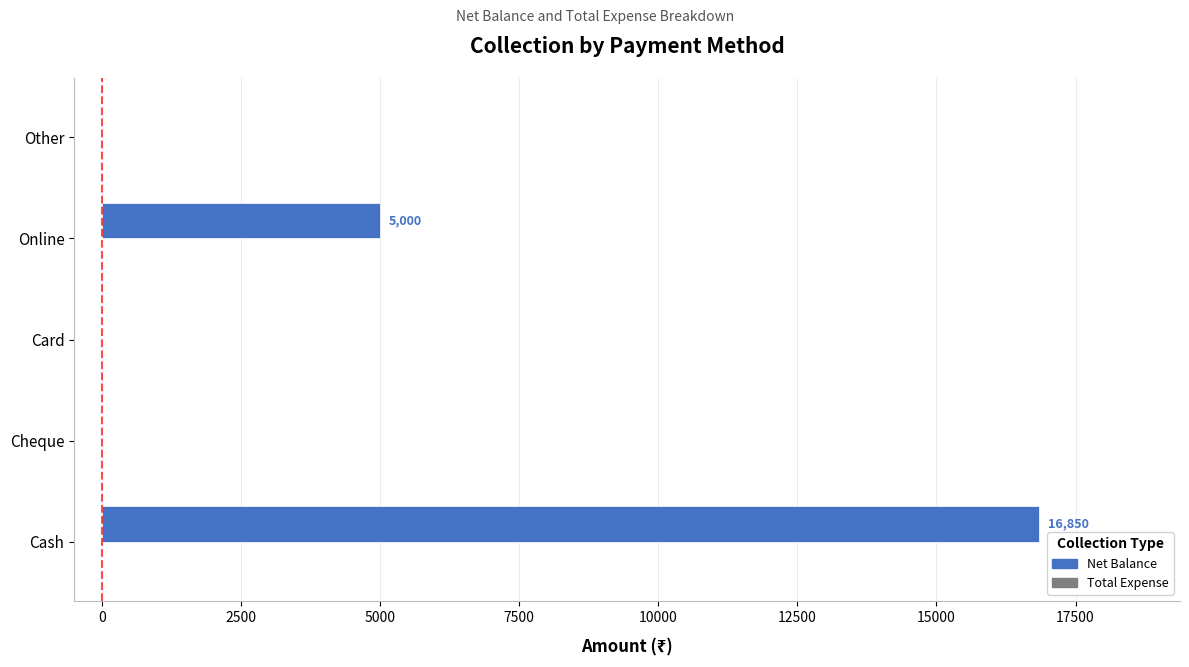

What is the greatest value displayed?

16850